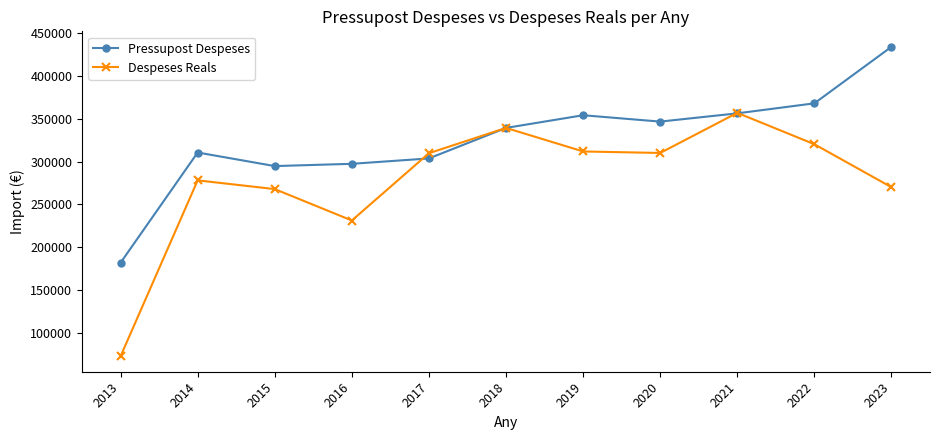

How many values in the Despeses Reals series exceed 309895?

6